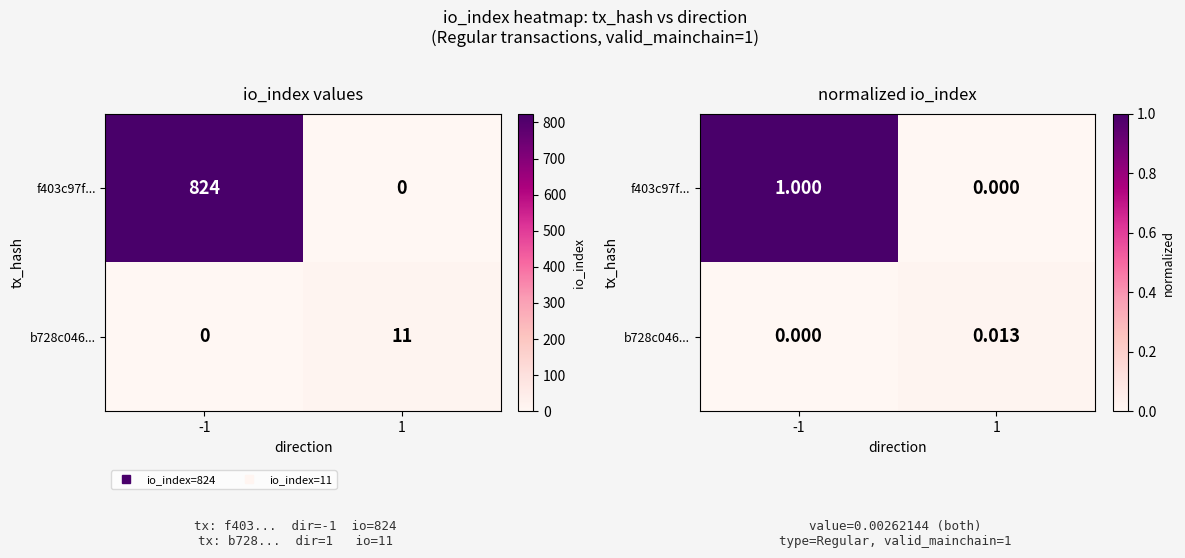

Which category has the highest value in the b728c046... series?

1